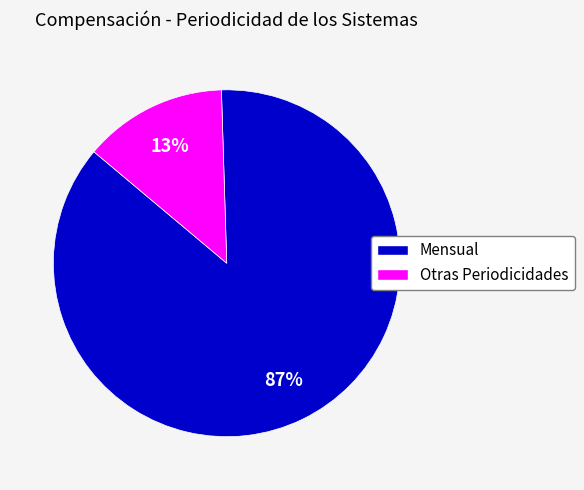

To the nearest percent, what is the average slice percentage?

50%